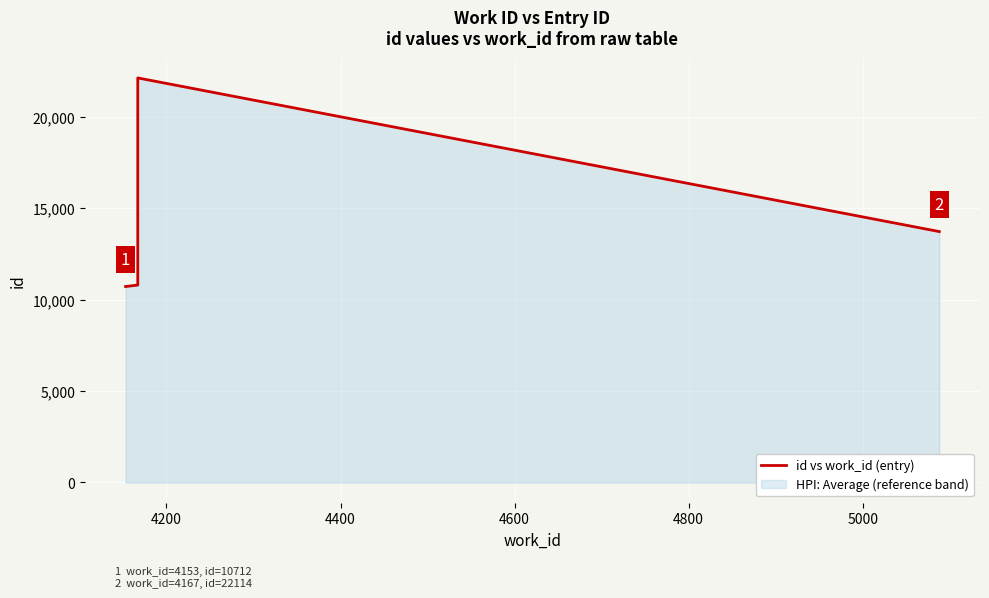

How many data points are less than 13715?

2